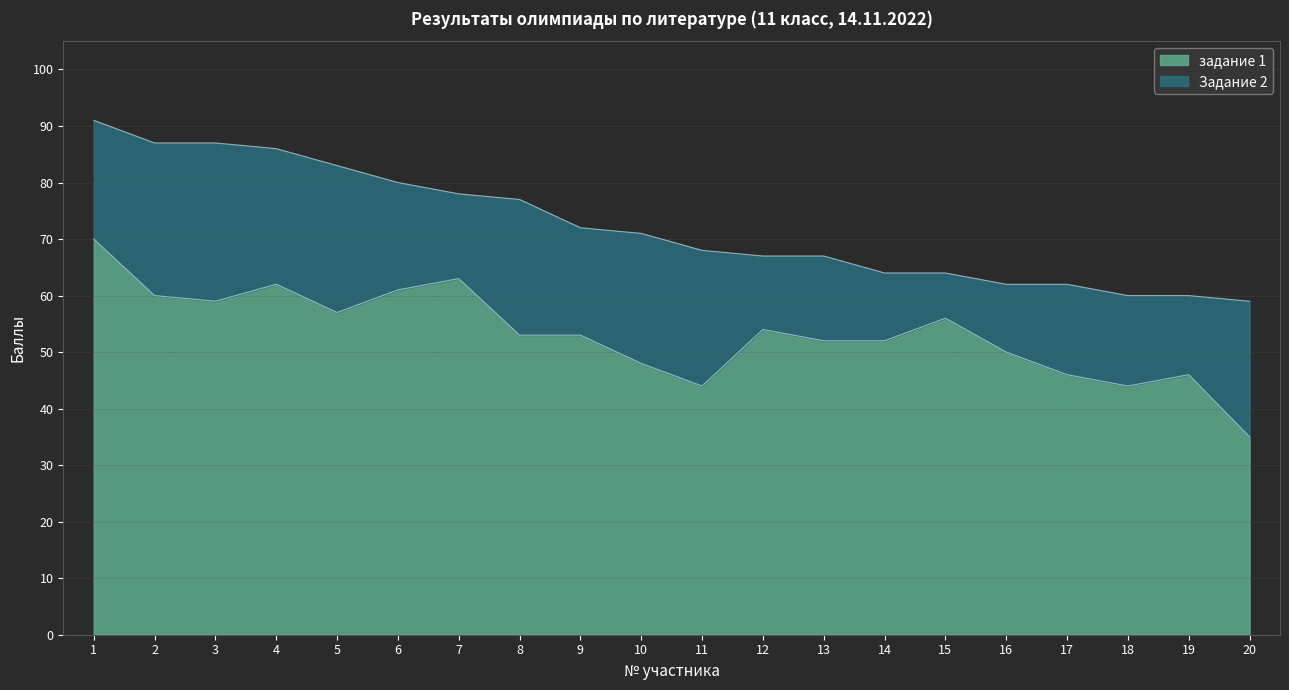

Where does the data first go above 53?

1